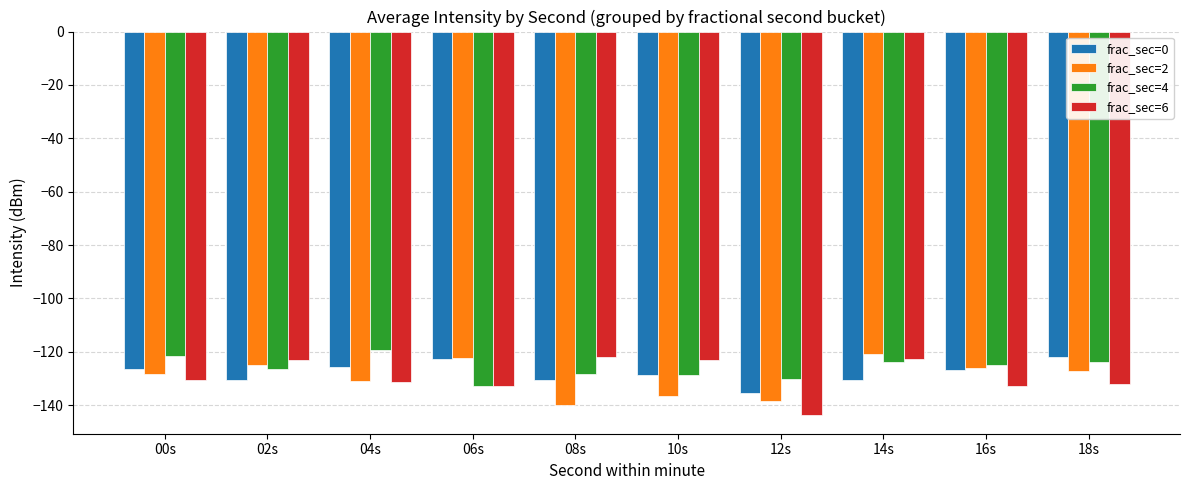

What is the lowest value of the frac_sec=0 series?

-135.4